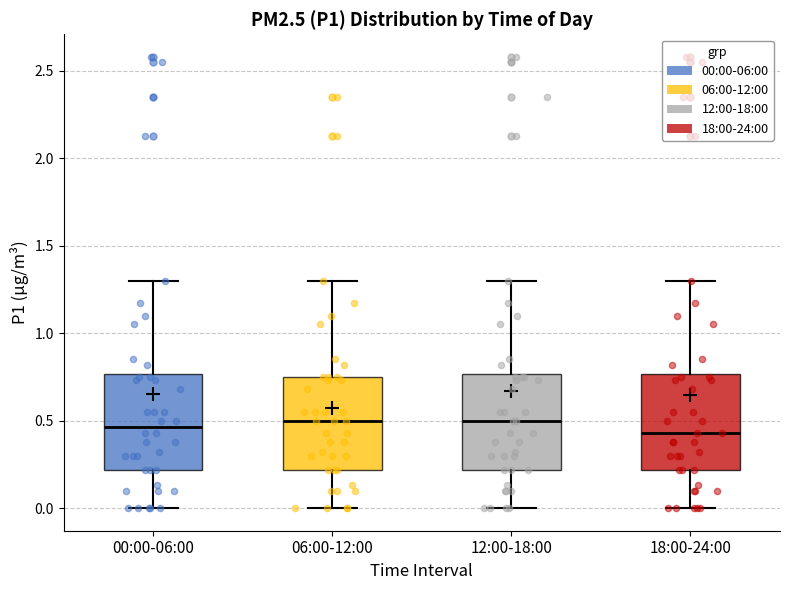

Where does the lower whisker of the box for 06:00-12:00 end on the y-axis? The values are not printed on the chart, so give them approximately, as read against the axis.

0.00